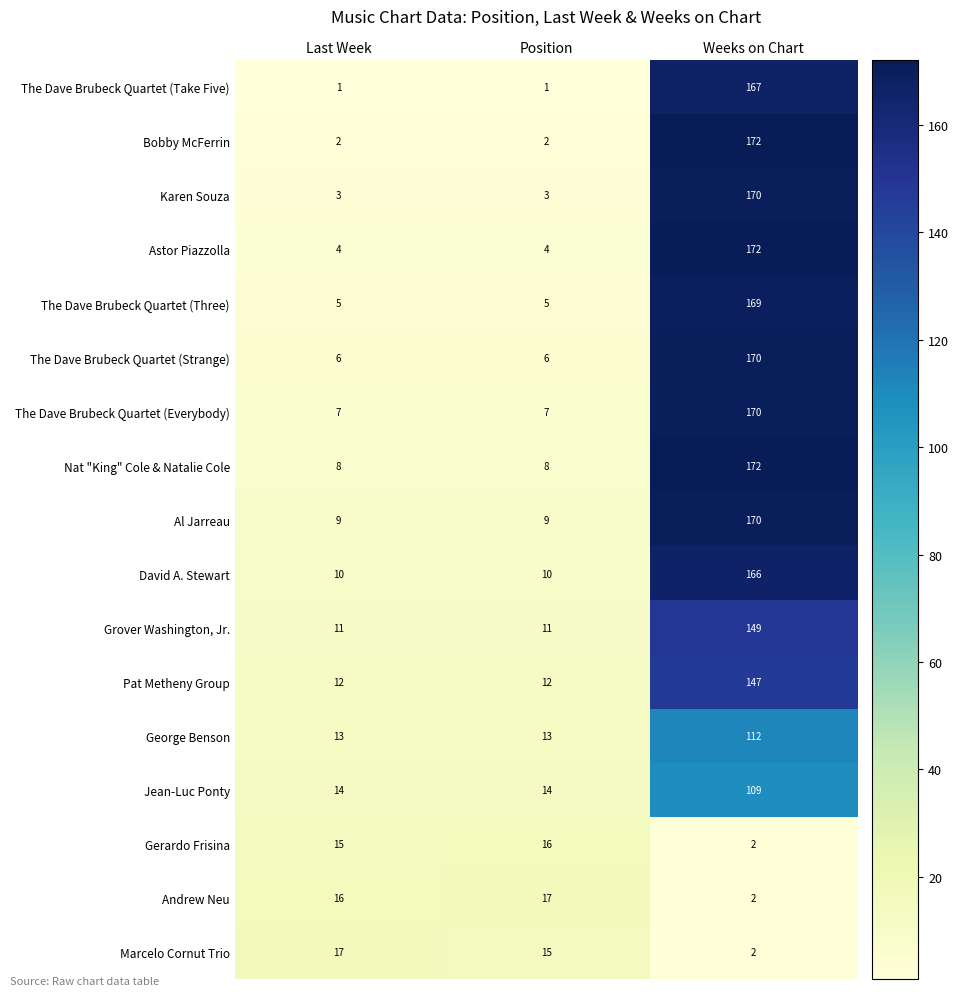

Rank the categories by Andrew Neu value from highest to lowest.

Position, Last Week, Weeks on Chart